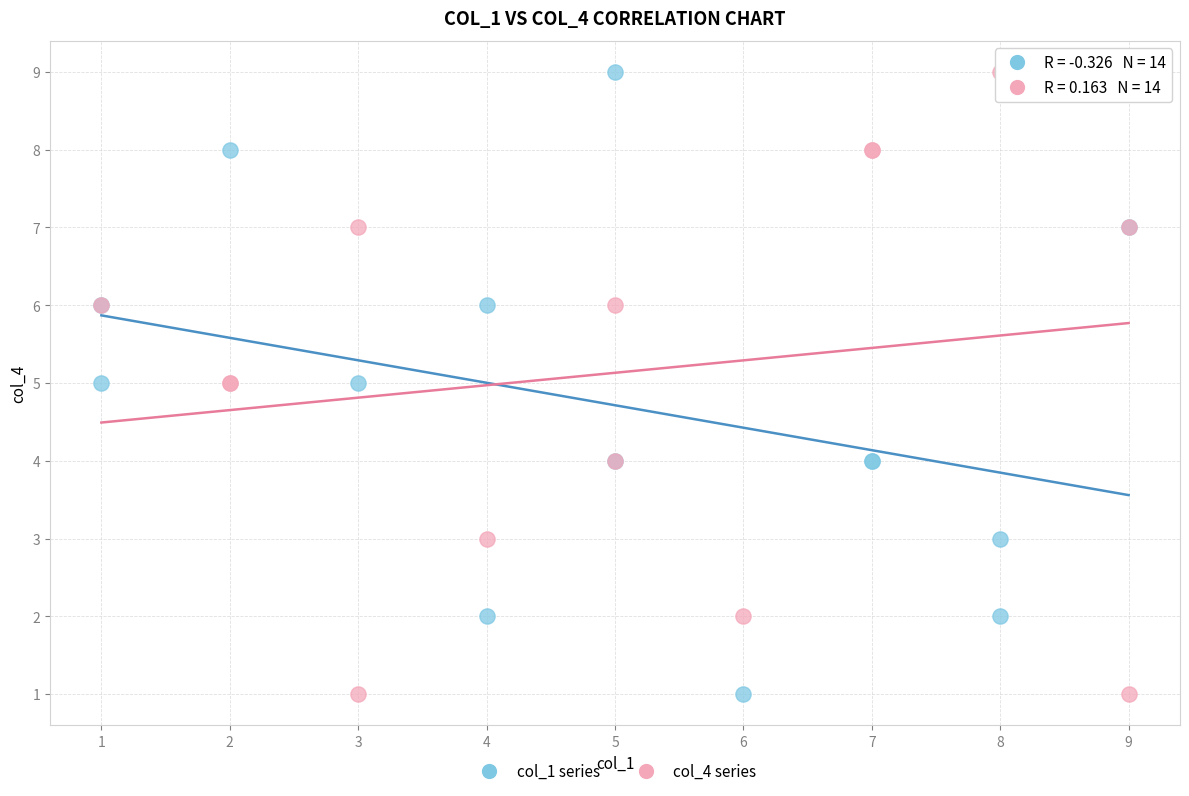

What are all the series names shown in the legend?

col_1 series, col_4 series